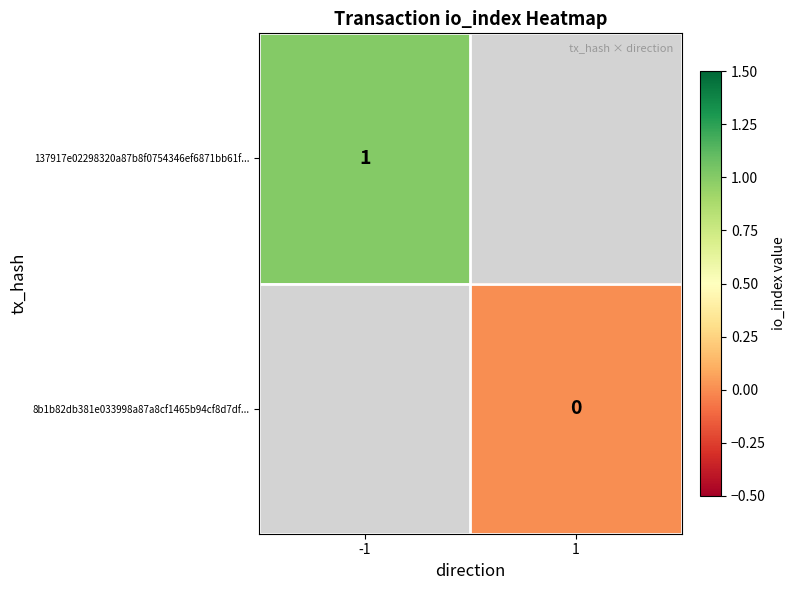

The 137917e02298320a87b8f0754346ef6871bb61f... series shows 1 at -1. True or false?

True